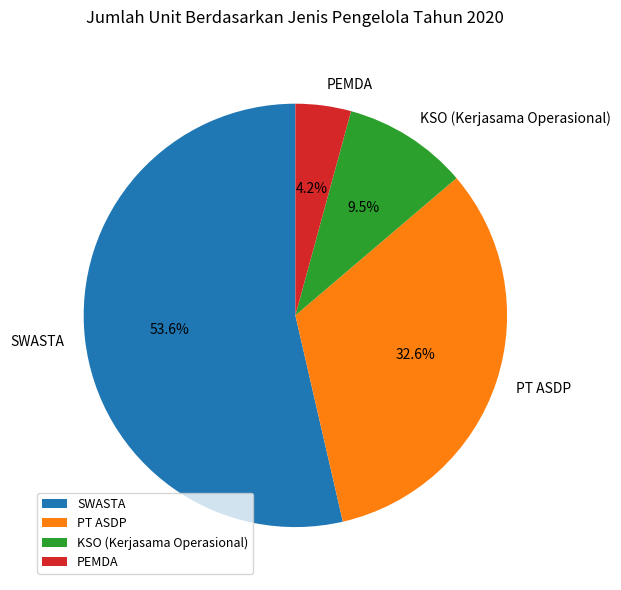

Rank the categories by value from highest to lowest.

SWASTA, PT ASDP, KSO (Kerjasama Operasional), PEMDA